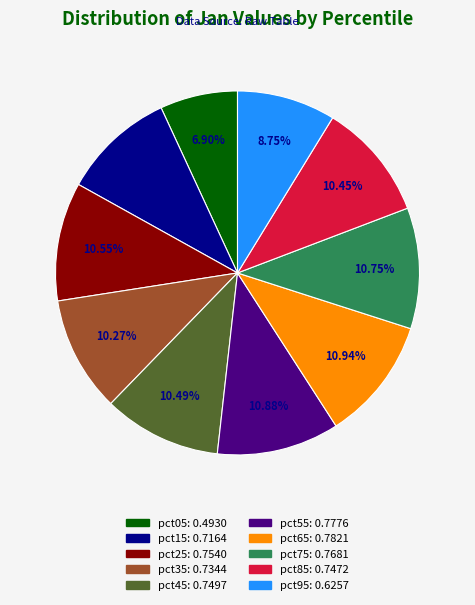

Is pct45 the majority of the pie?

No